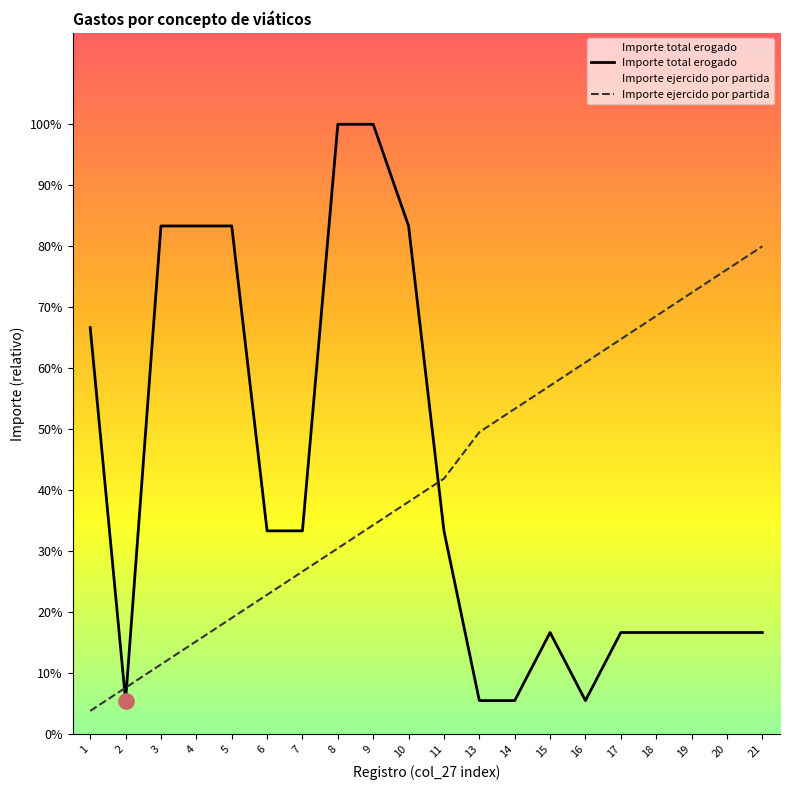

What are all the series names shown in the legend?

Importe total erogado, Importe ejercido por partida